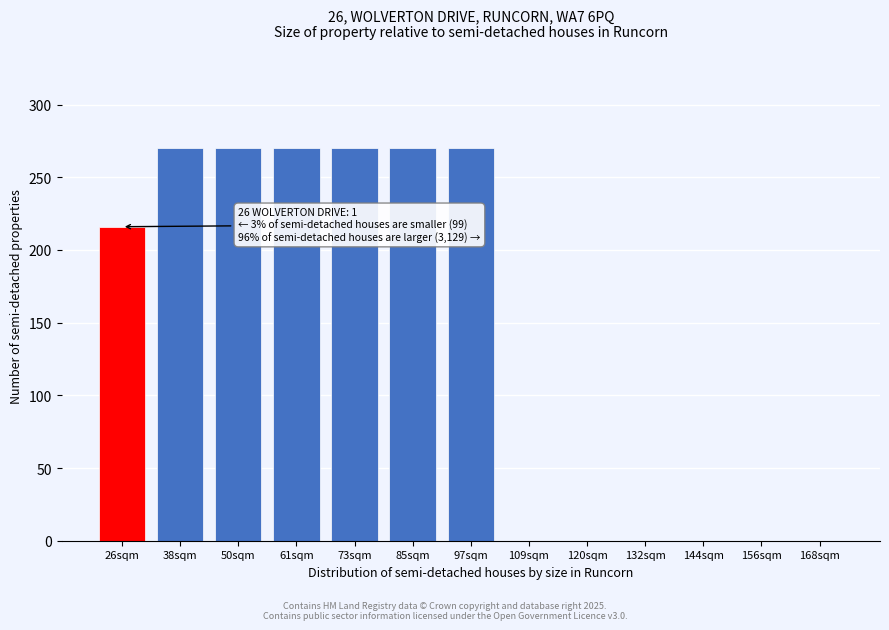

Reading left to right, what are all the values shown in this chart?

26sqm=216	38sqm=270	50sqm=270	61sqm=270	73sqm=270	85sqm=270	97sqm=270	109sqm=0	120sqm=0	132sqm=0	144sqm=0	156sqm=0	168sqm=0